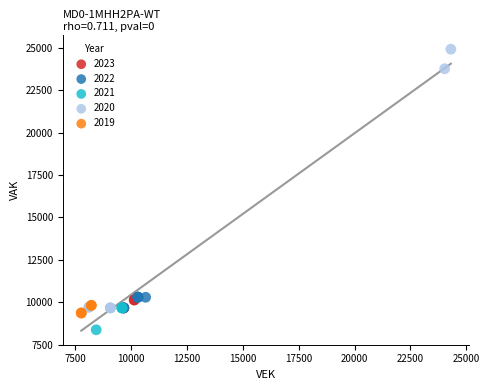

Which series has the largest Y range (max minus min)?

2020